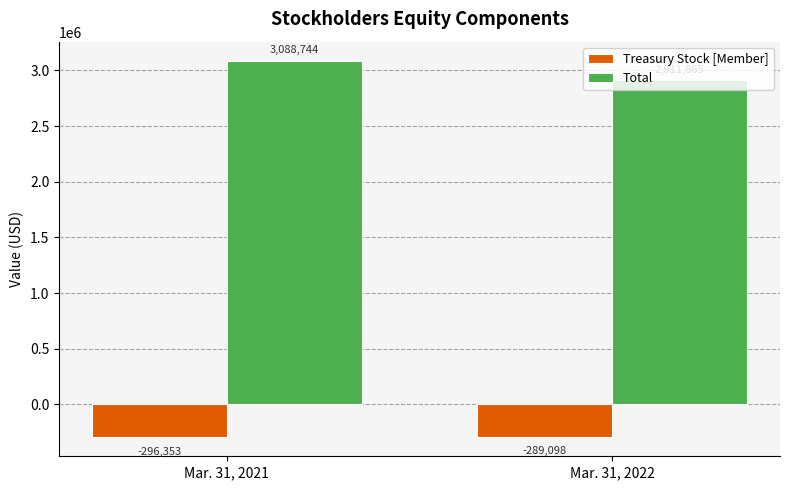

How many groups of bars are there?

2